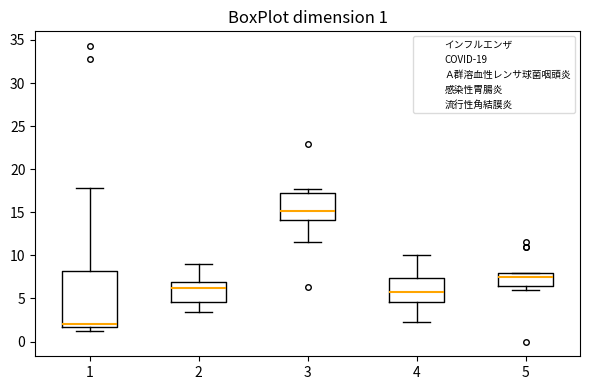

Which box is the tallest, from its lower edge to its upper edge?

1